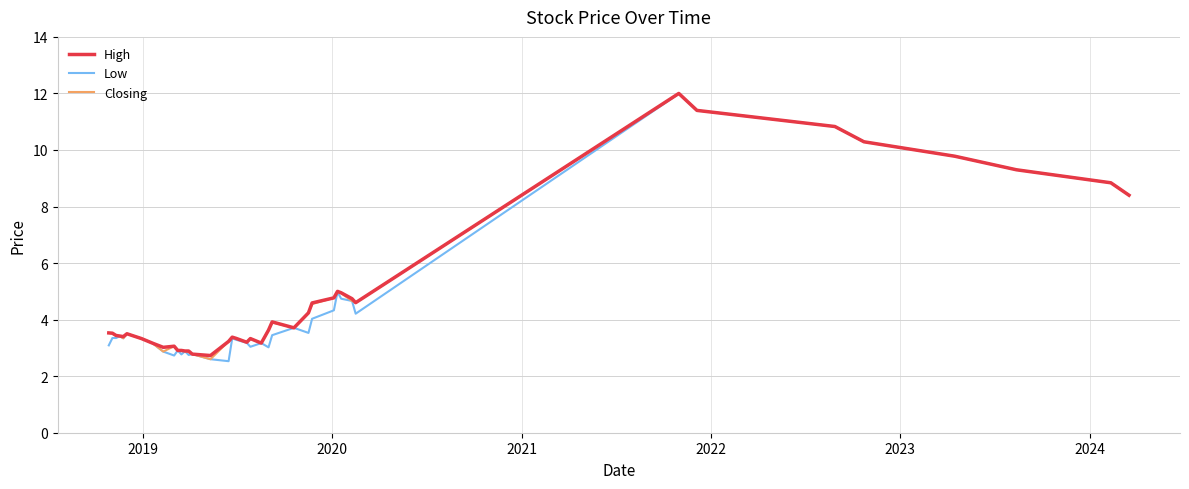

What is the smallest value displayed?

2.5